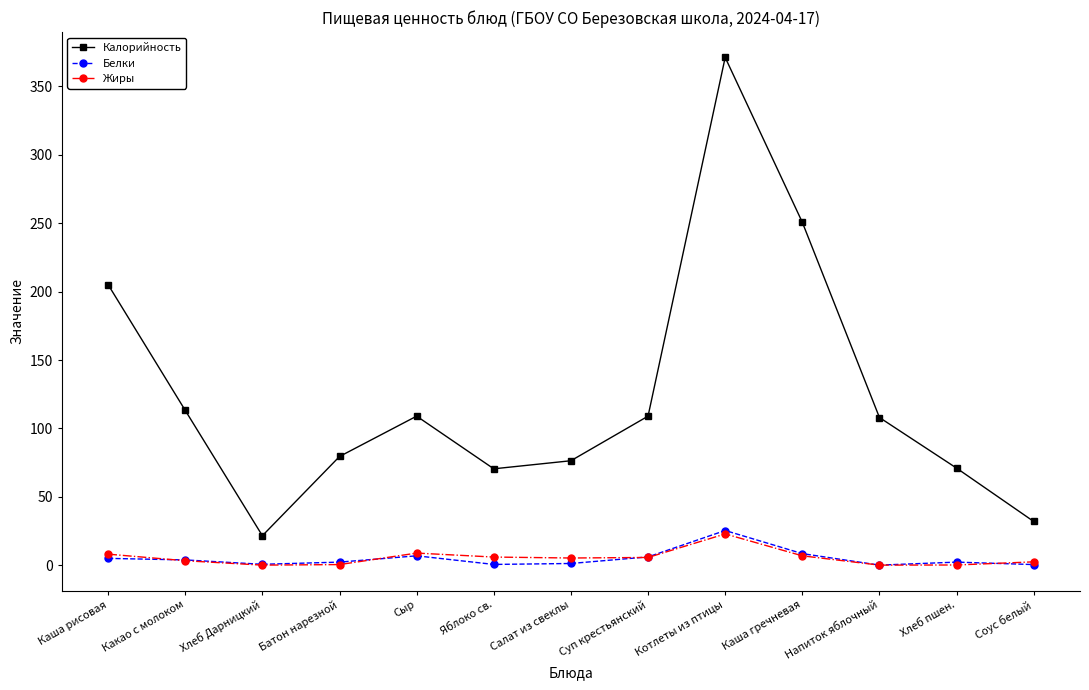

The Калорийность series shows 205.1 at Каша рисовая. True or false?

True